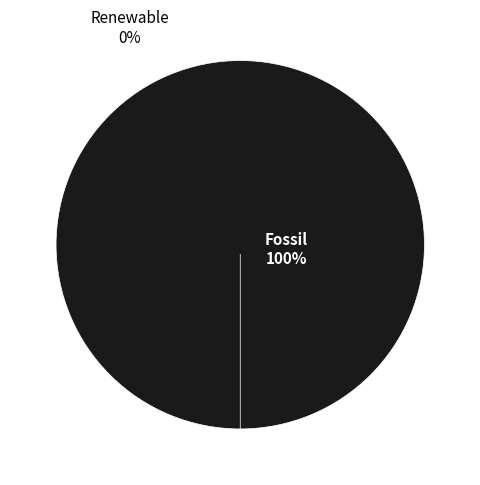

The за счет минимального взноса slice represents 100% of the pie. True or false?

True